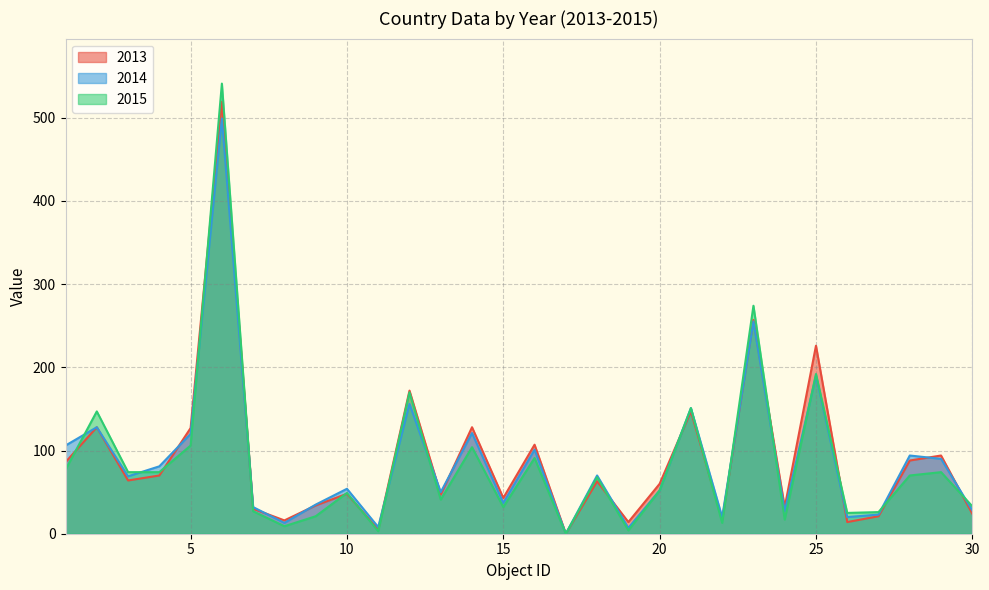

How many times do 2015 and 2014 cross each other?

6